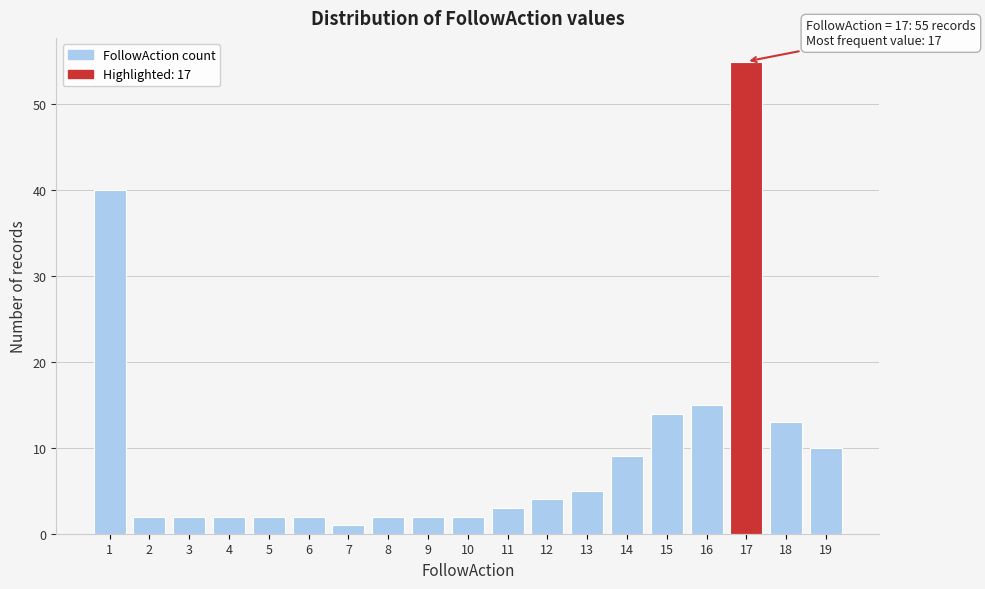

Over which range of the x-axis is the bar tallest?

16.5 to 17.5